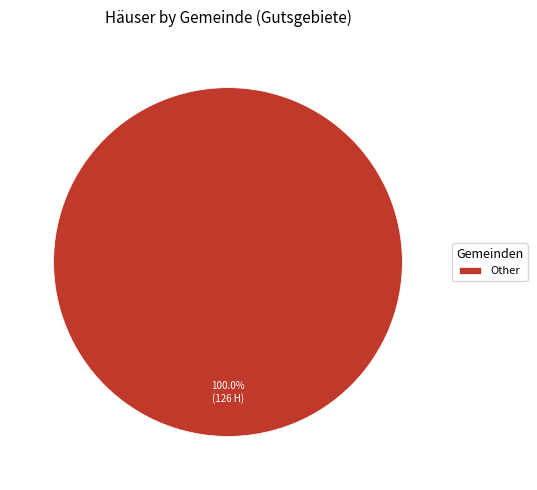

Rank the categories by value from lowest to highest.

Other